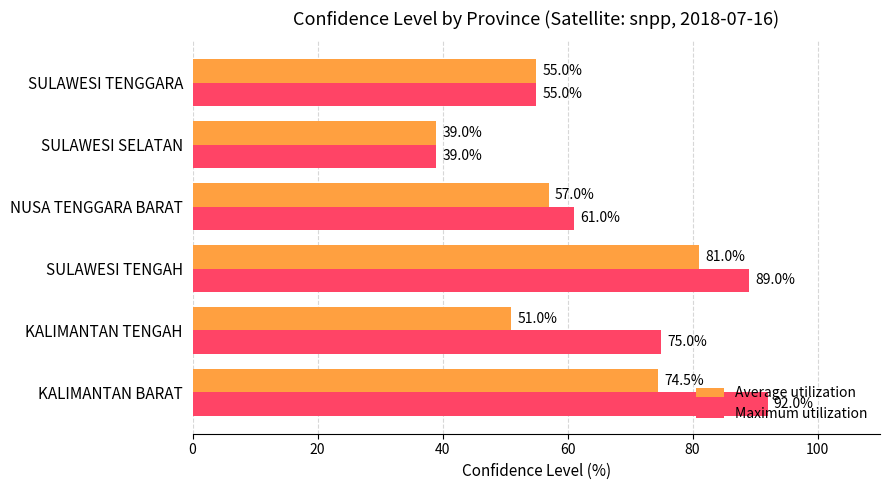

What is the average value of the Maximum utilization series?

68.5